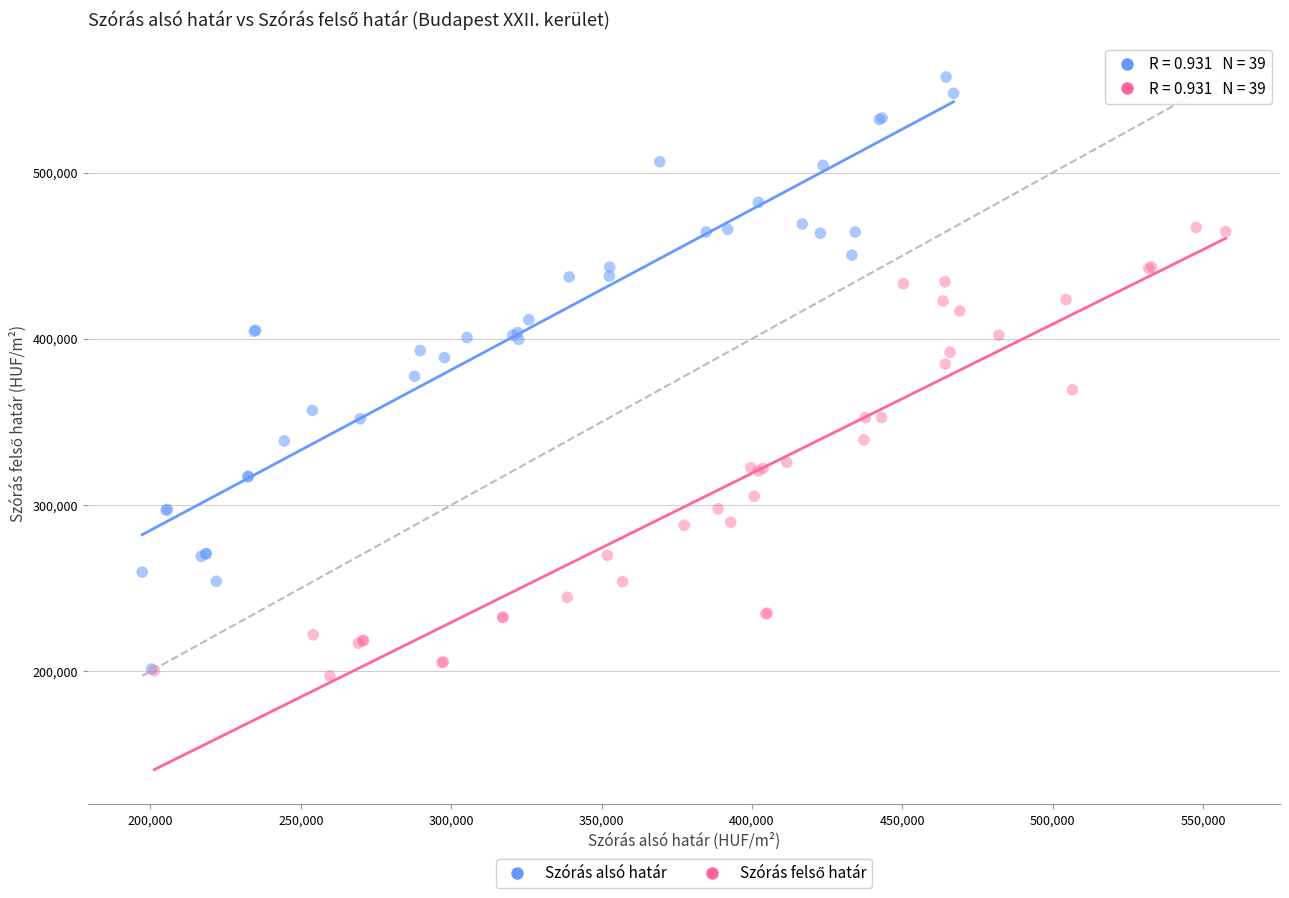

Which series reaches the maximum Y coordinate?

Szórás alsó határ